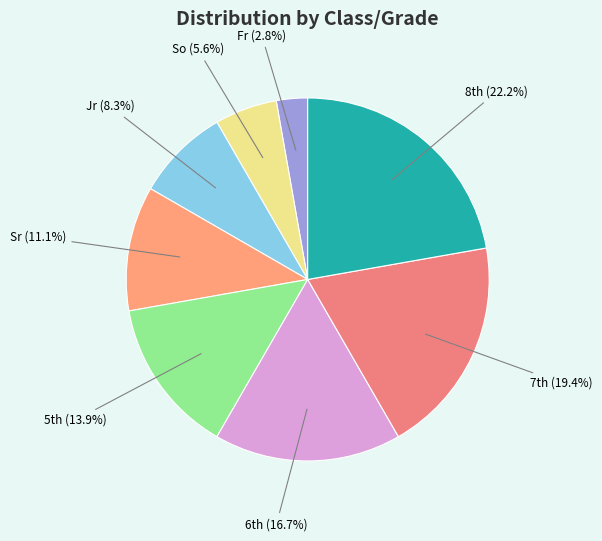

To the nearest percent, what is the average slice percentage?

12%